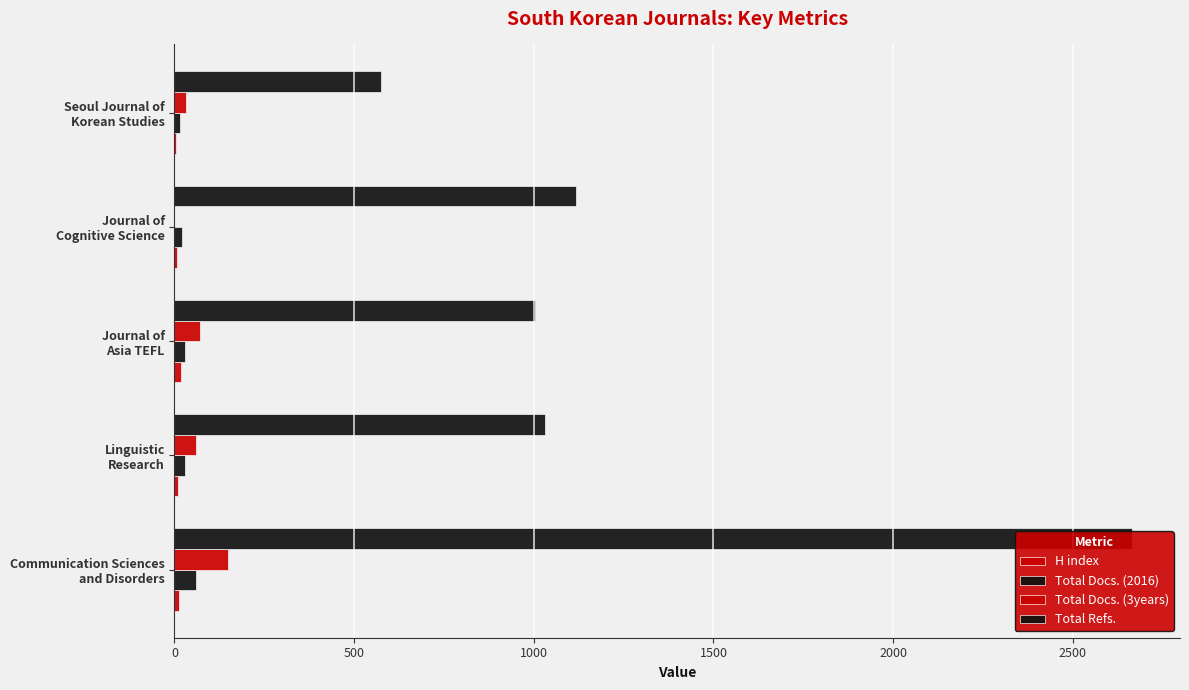

The value of Total Docs. (2016) at Linguistic Research is 17. True or false?

False